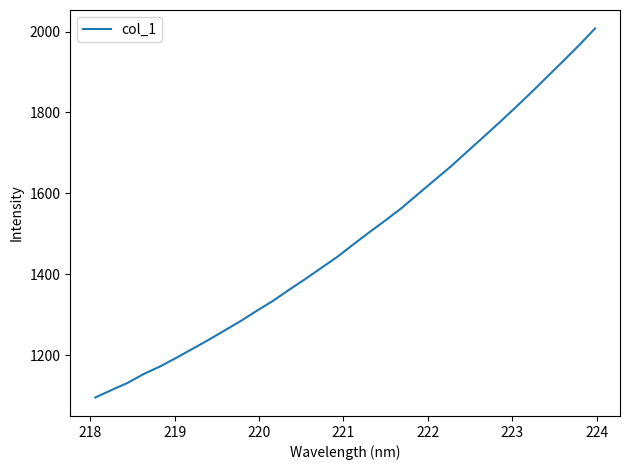

What is the smallest value displayed?

1095.1